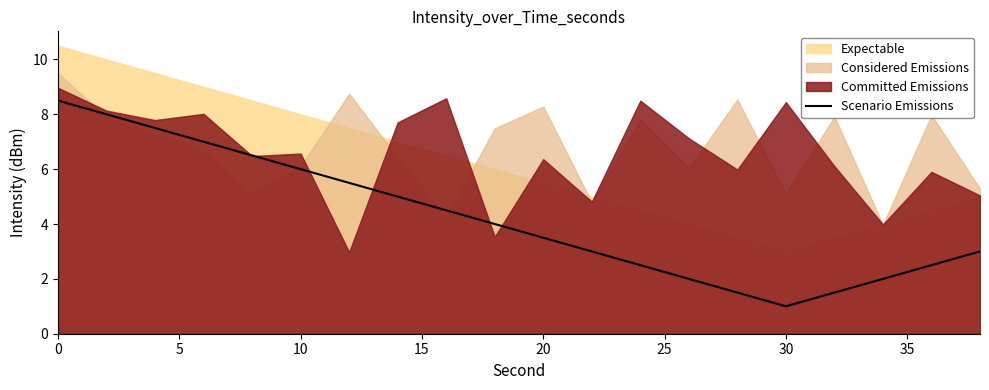

The Scenario Emissions series shows 3.5 at 20. True or false?

True